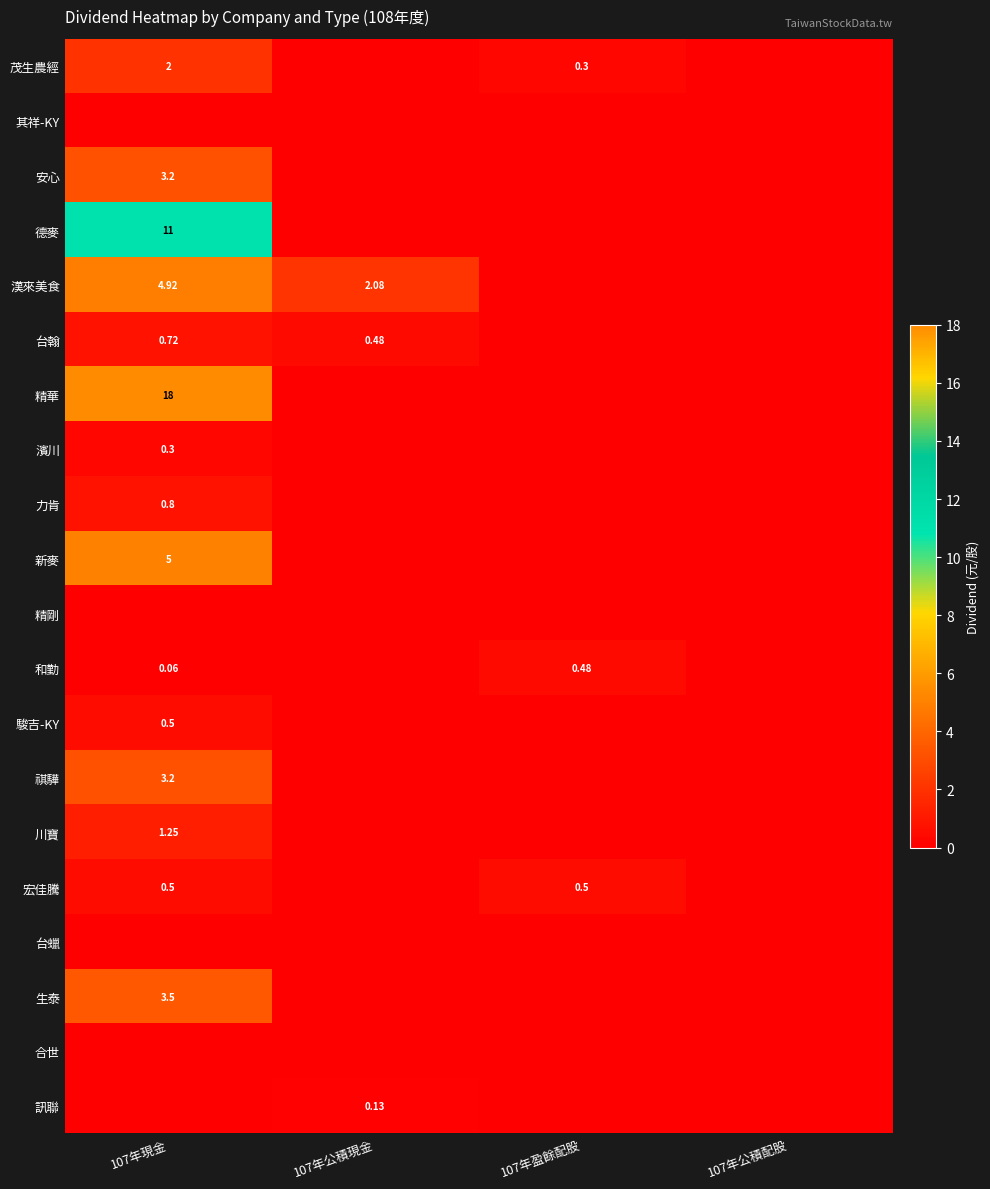

Which category has the highest value in the 茂生農經 series?

107年現金